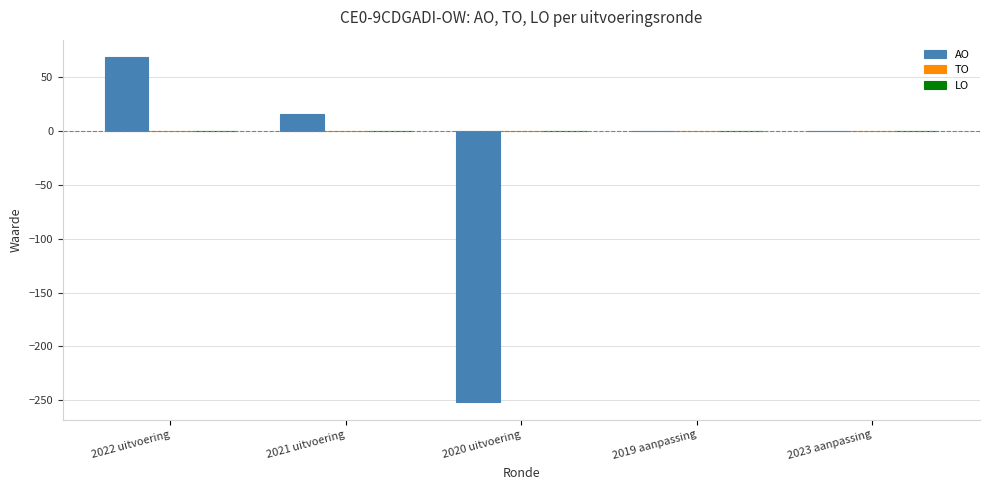

Which category has the highest value across all series?

2022 uitvoering